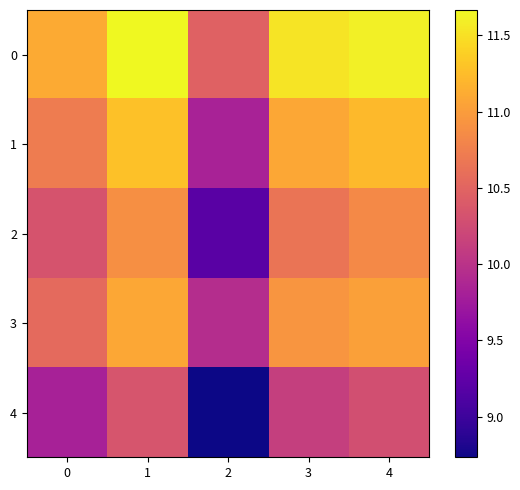

Count the number of categories in the chart.

5